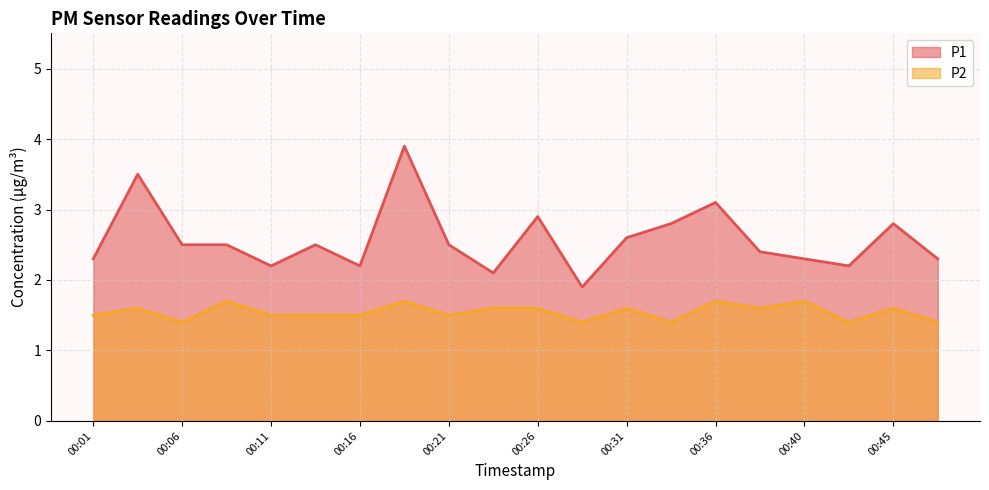

Reading left to right, extract all data points from this chart.

P1: 2.3	3.5	2.5	2.5	2.2	2.5	2.2	3.9	2.5	2.1	2.9	1.9	2.6	2.8	3.1	2.4	2.3	2.2	2.8	2.3
P2: 1.5	1.6	1.4	1.7	1.5	1.5	1.5	1.7	1.5	1.6	1.6	1.4	1.6	1.4	1.7	1.6	1.7	1.4	1.6	1.4